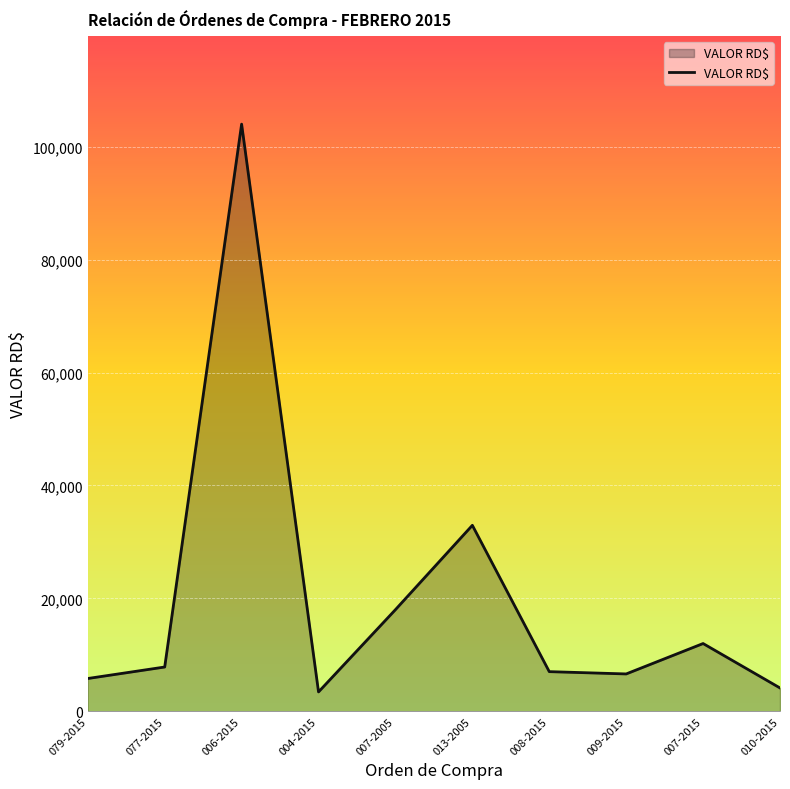

How many values are below 7841?

5